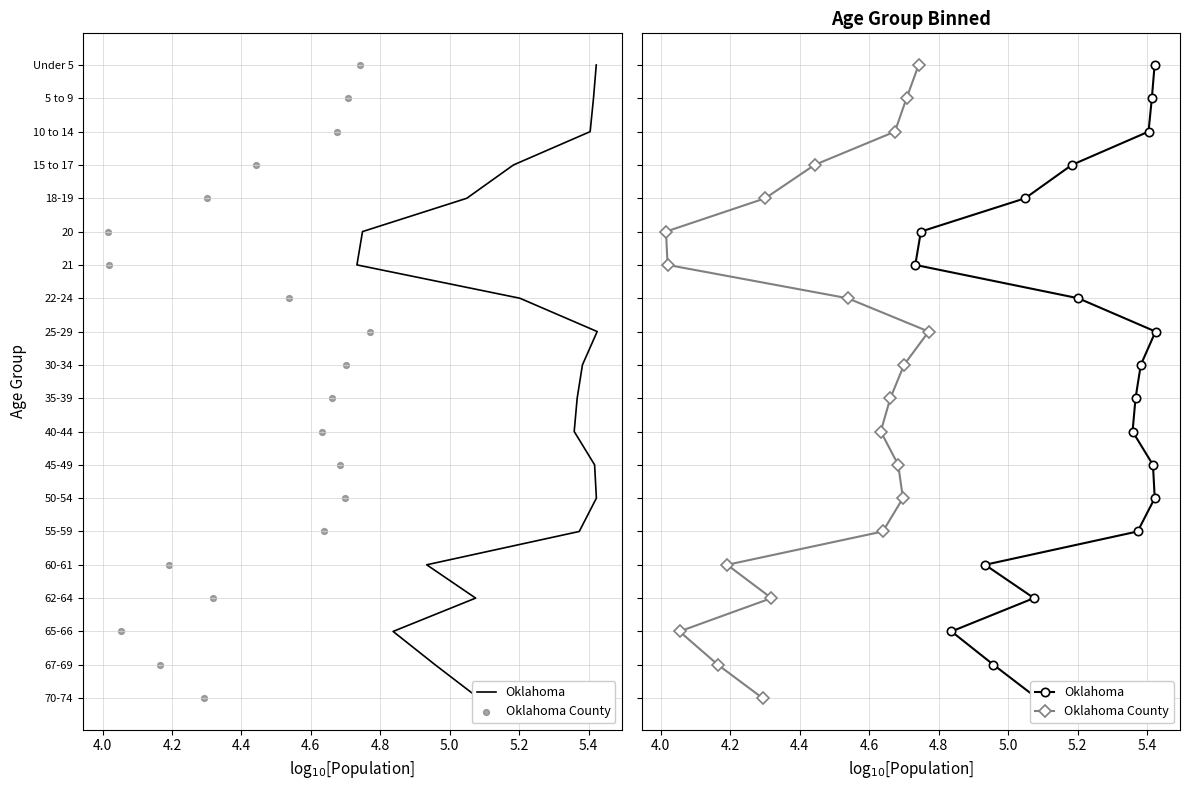

Which series has the widest spread of Y values?

Oklahoma